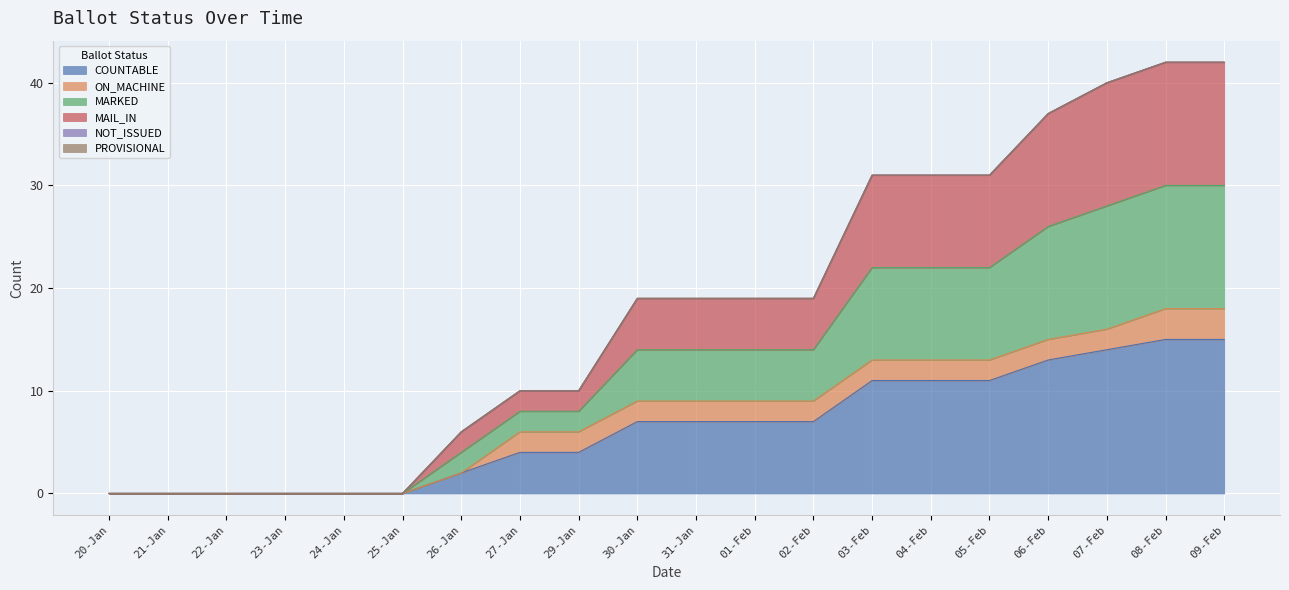

At which category is the sum across all series the highest?

08-Feb